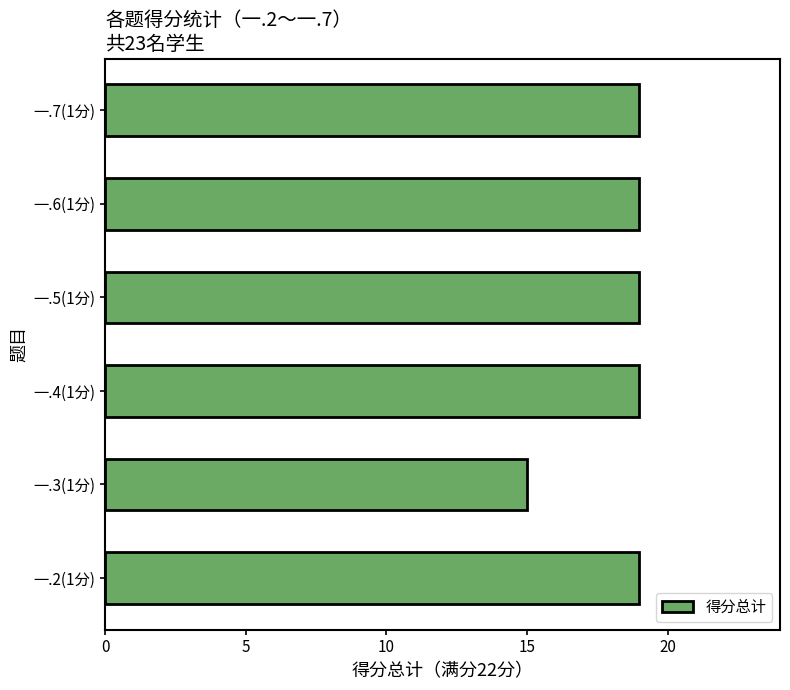

Approximately how many times larger is the value at 一.4(1分) compared to 一.5(1分)?

1.0